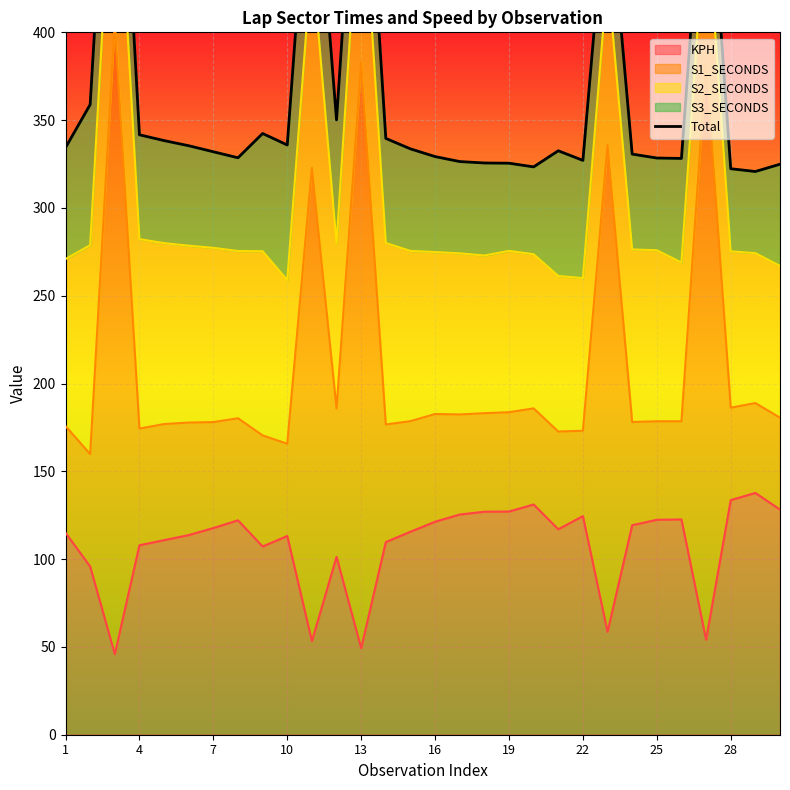

Is it true that KPH equals 220.1 at 22?

False